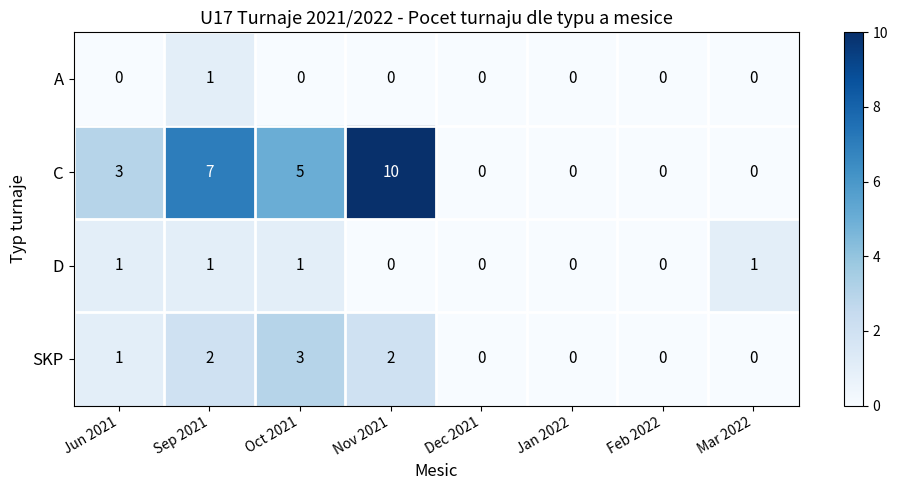

What is the maximum value shown in the chart?

10